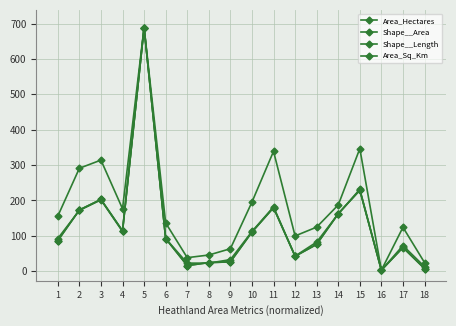

What value does the Area_Hectares series have at 15?

229.0